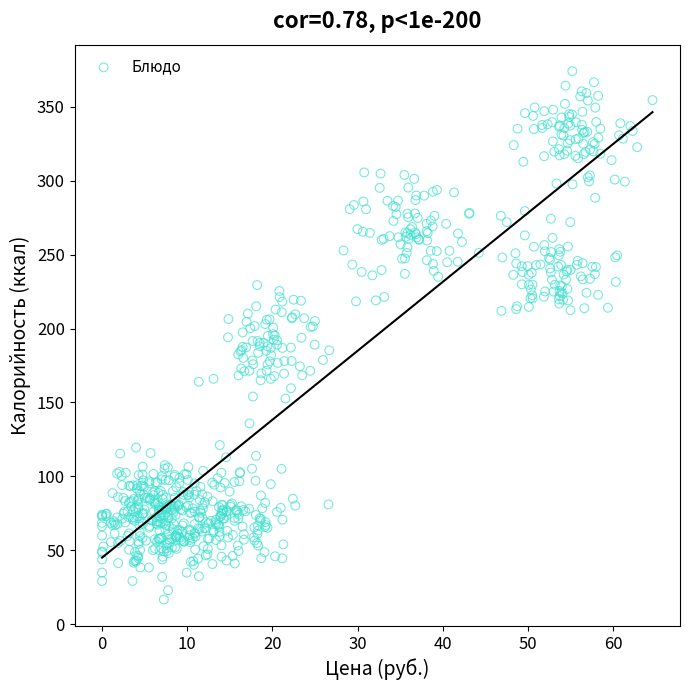

What is the range of X values (max minus min)?

64.6